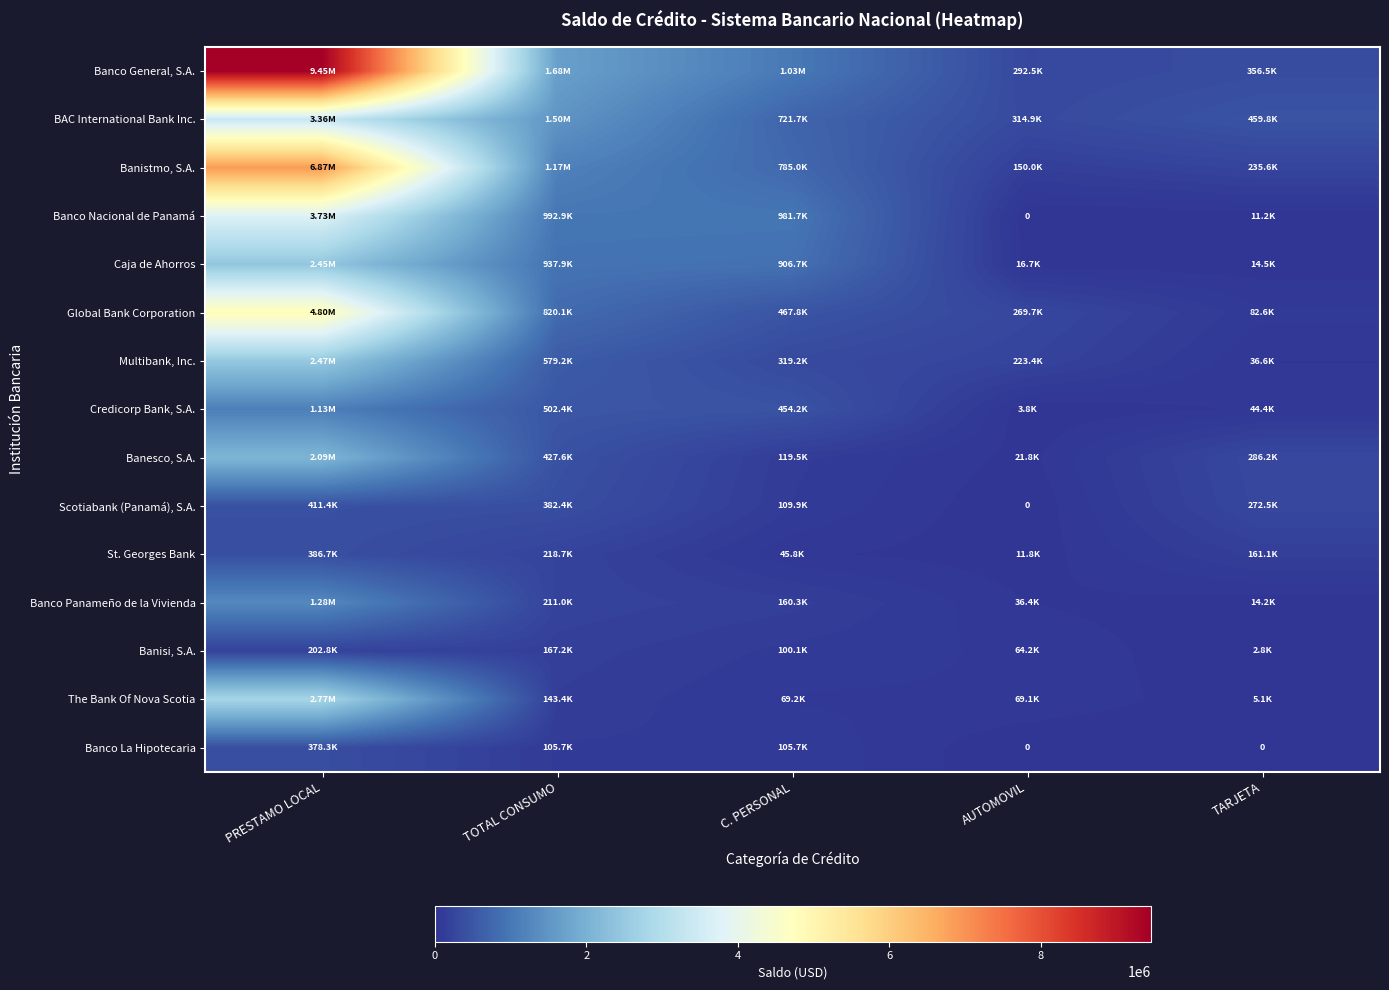

Read the Banistmo, S.A. value at TARJETA.

235572.7